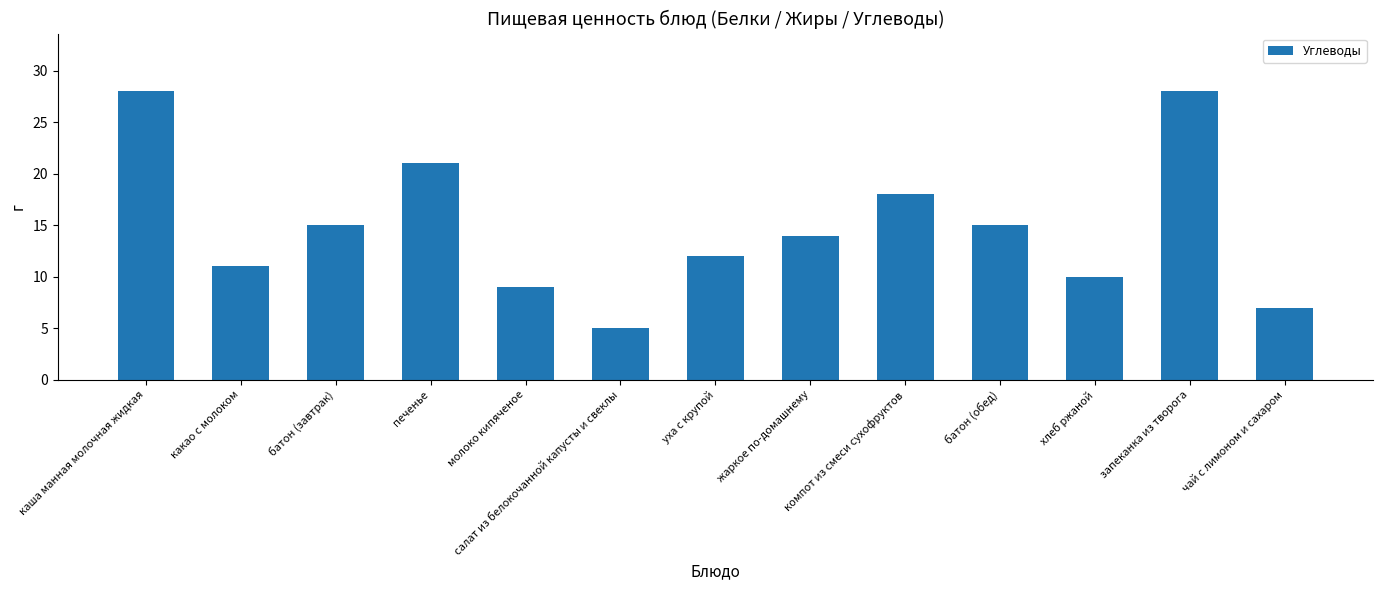

What is the maximum value shown in the chart?

28